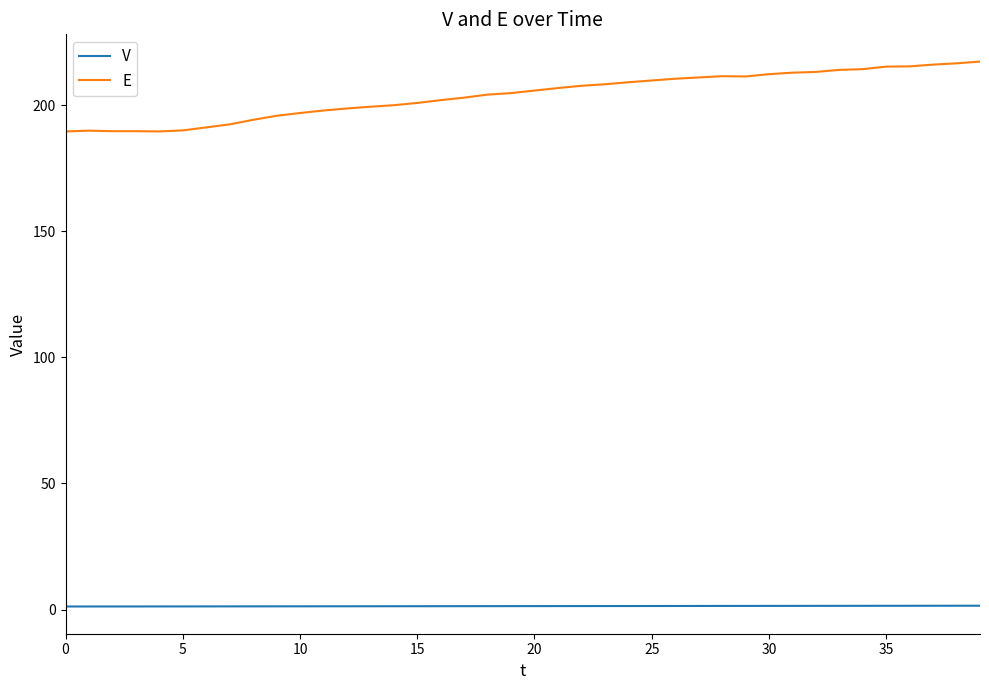

What is the difference between the maximum and minimum values in the E series?

27.7